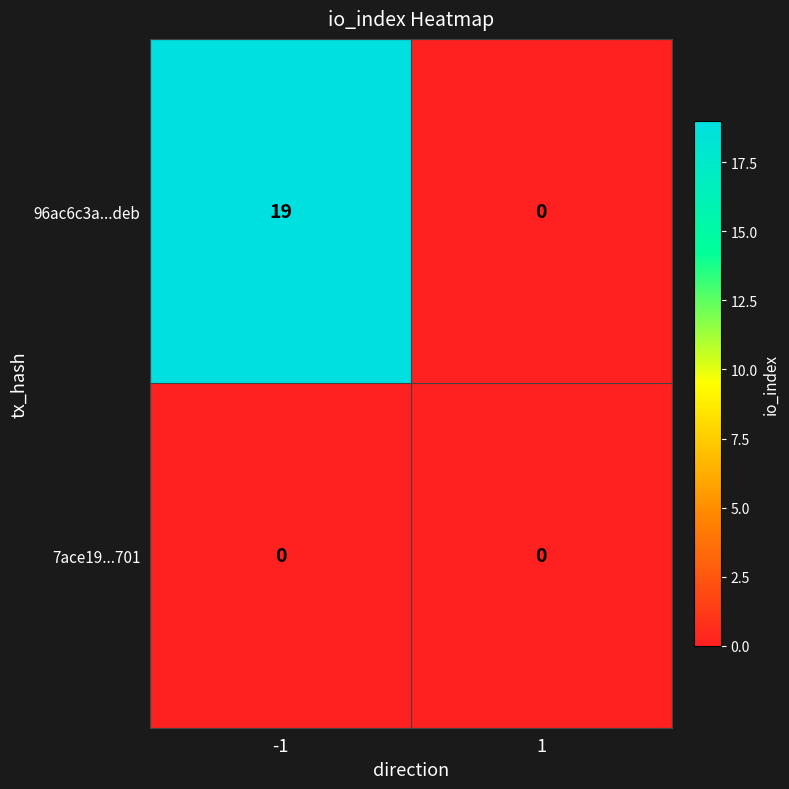

What is the total value across all series at -1?

19